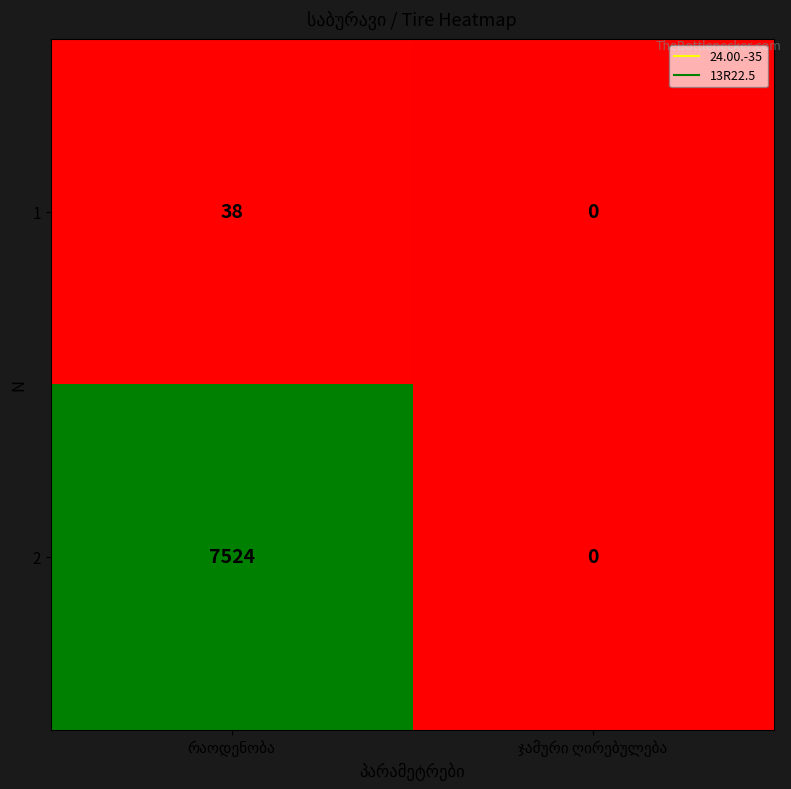

What is the sum of all 2 values?

7524